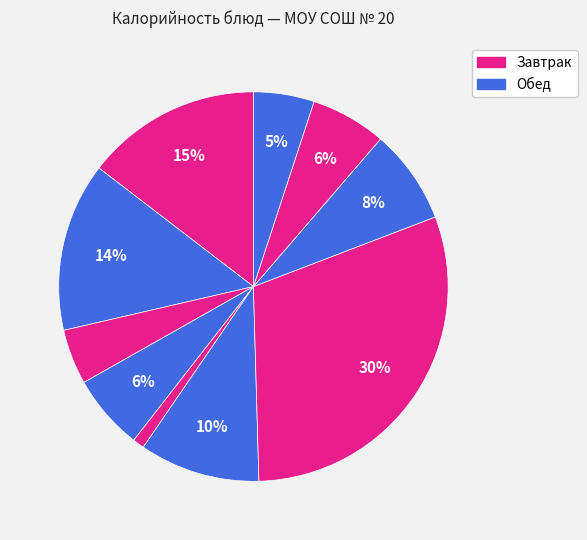

Count the number of slices in the pie.

10